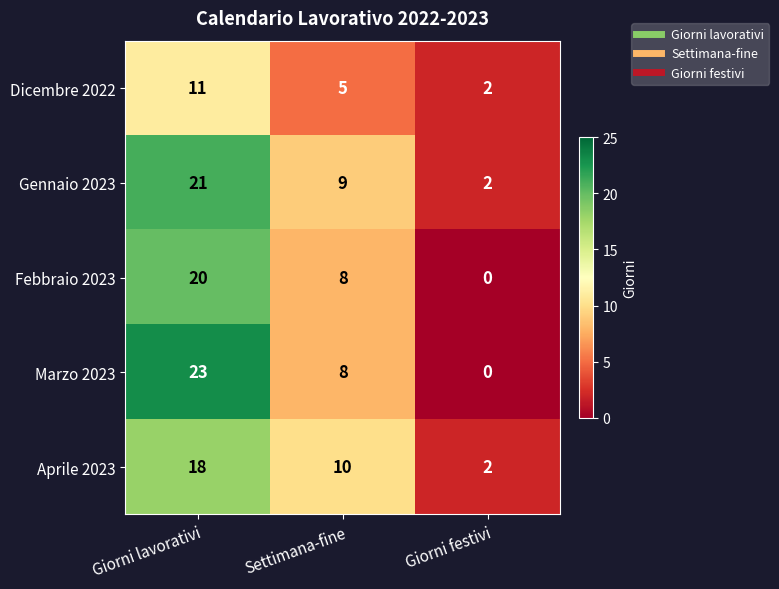

At which category is the sum across all series the highest?

Giorni lavorativi